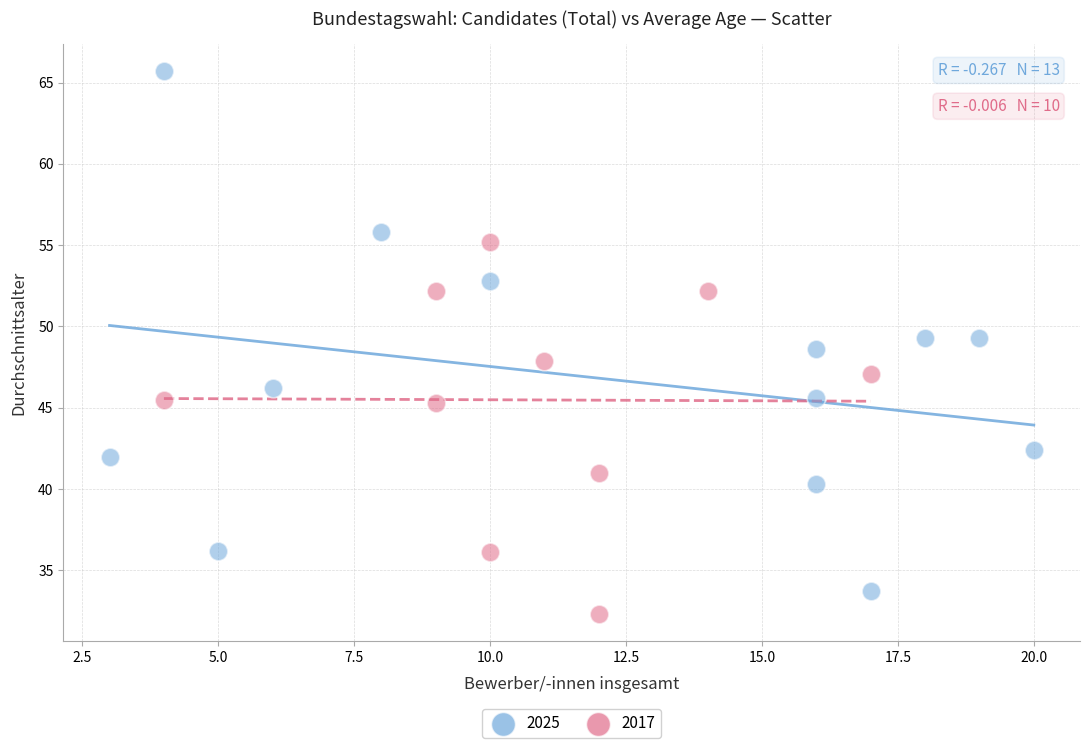

Which series has the largest Y range (max minus min)?

2025